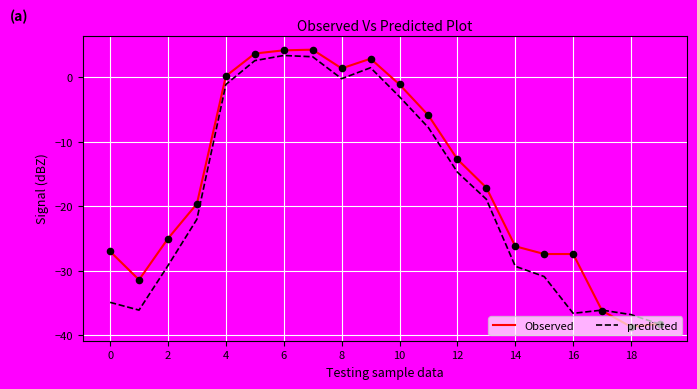

Which series has the largest total across all categories?

Observed